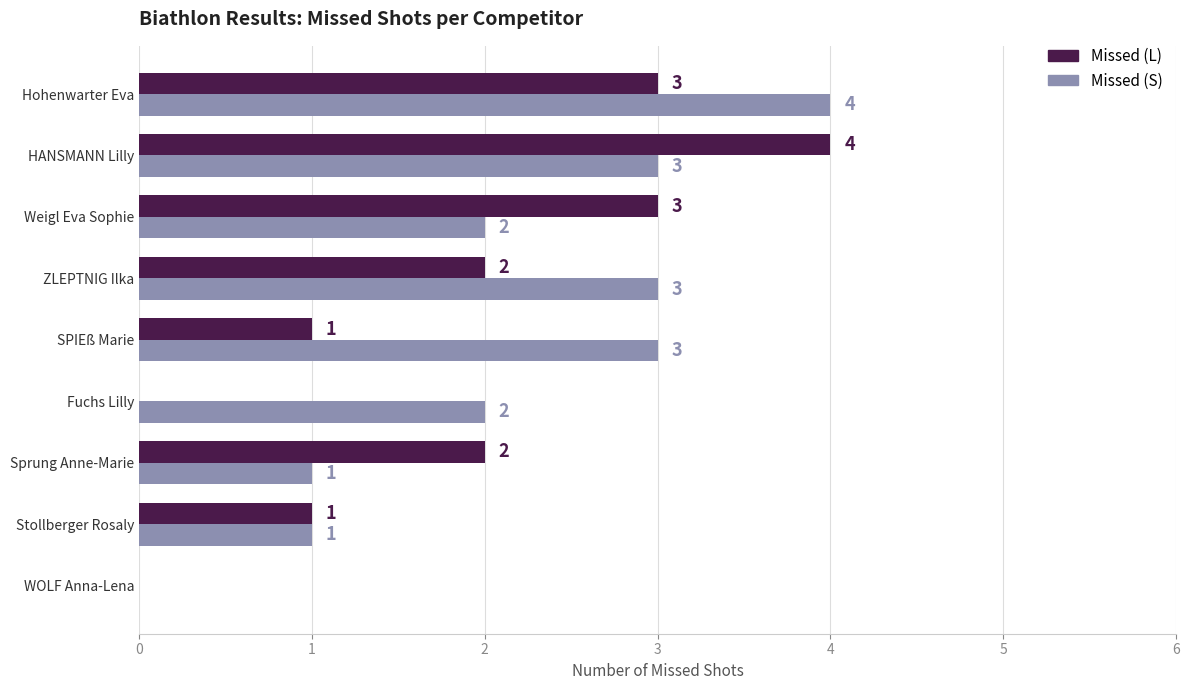

Which series has the largest total across all categories?

Missed (S)